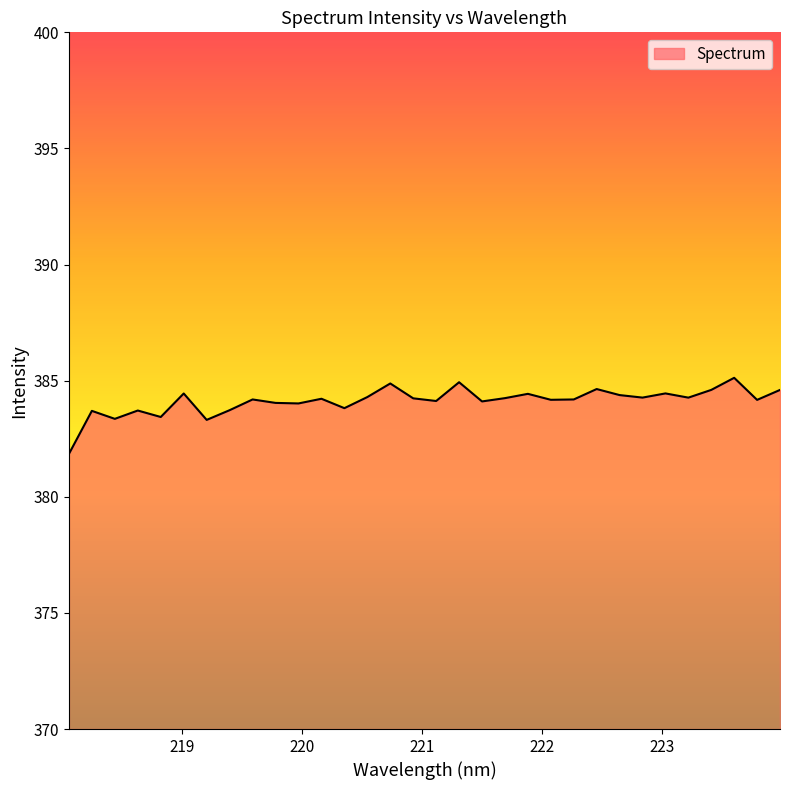

What is the difference between the maximum and minimum values?

3.3